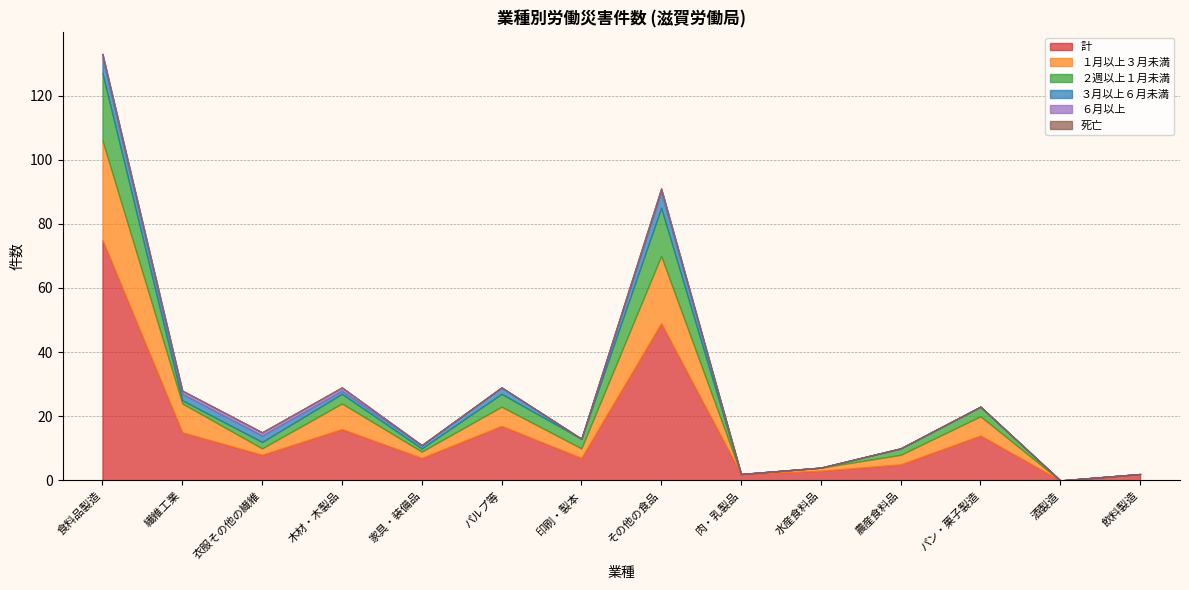

What is the label of the 14th point from the left?

飲料製造